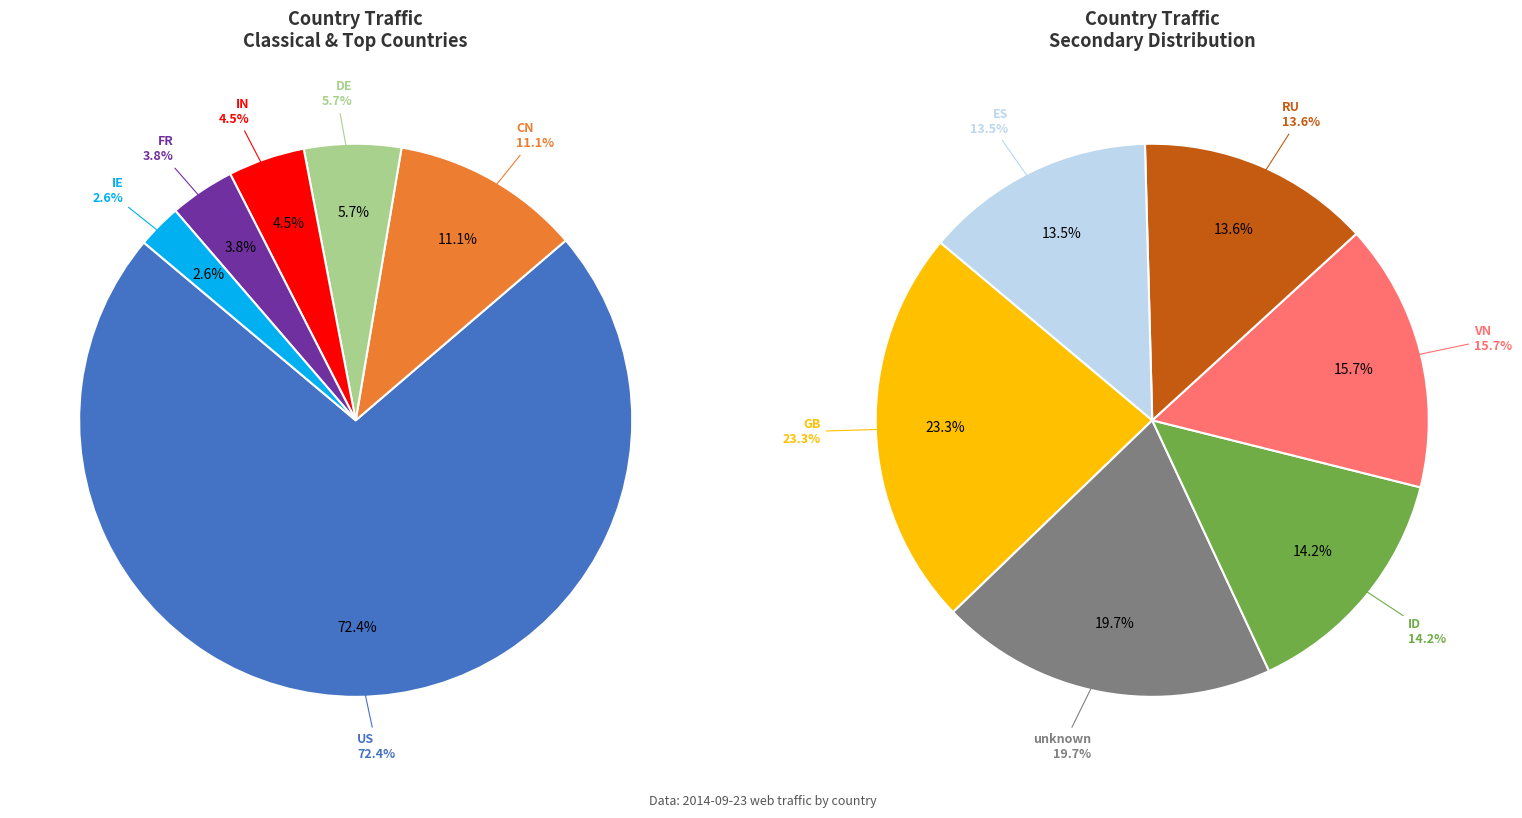

What is the ratio of the value at VN to the value at RU?

1.2